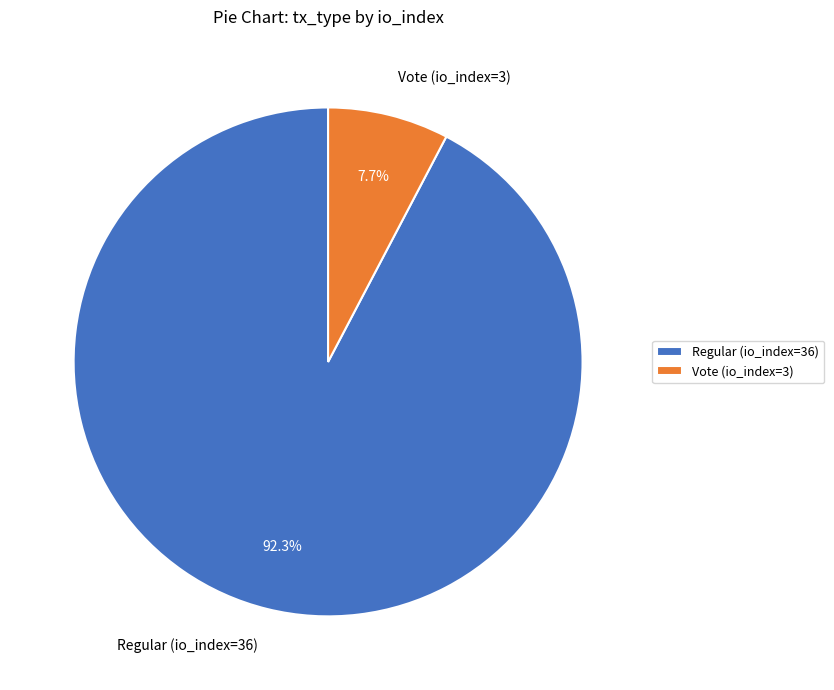

Approximately how many times larger is the value at Regular (io_index=36) compared to Vote (io_index=3)?

12.0